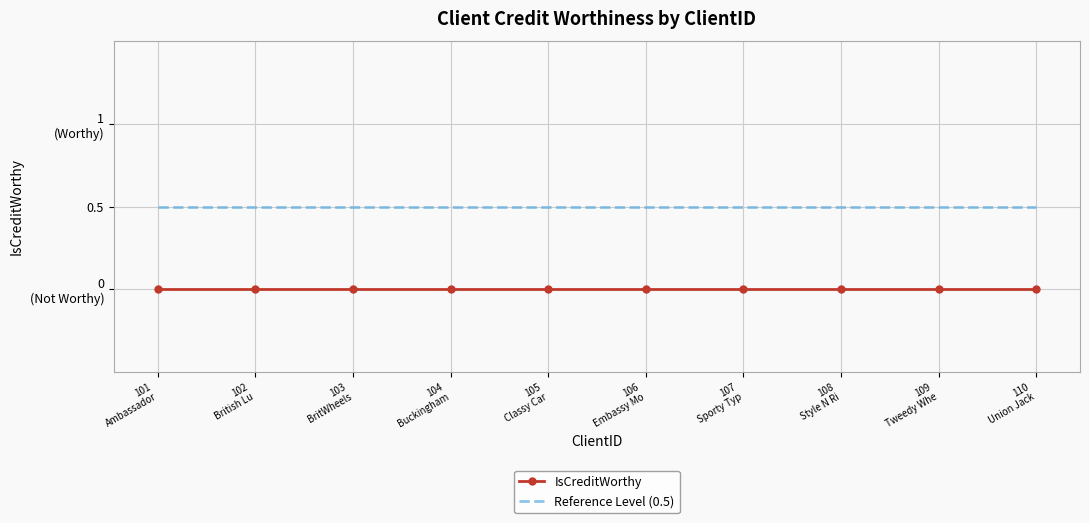

What are all the series names shown in the legend?

IsCreditWorthy, Reference Level (0.5)